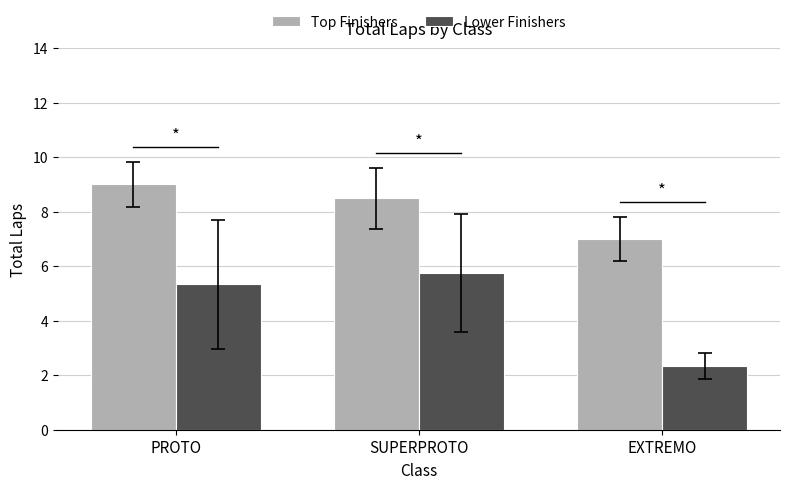

What is the average value of the Lower Finishers series?

4.5